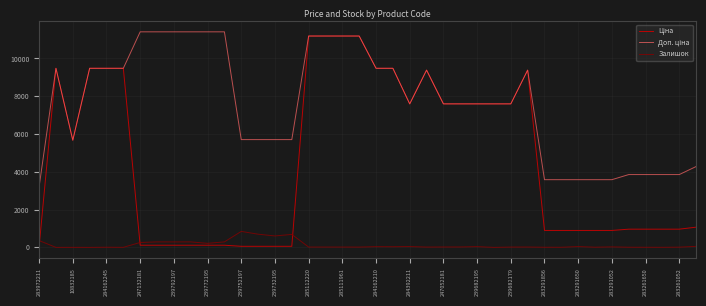

What is the maximum value shown in the chart?

11410.0